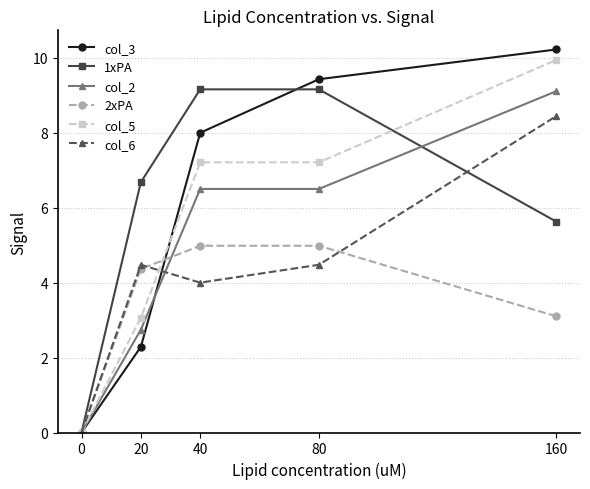

What is the sum of all col_5 values?

27.4